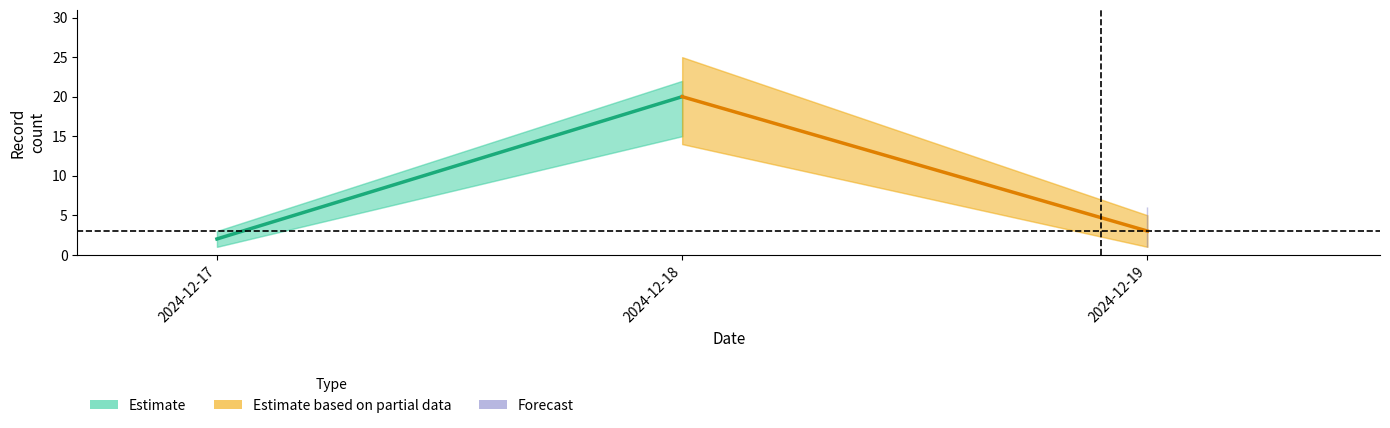

What is the sum of the Estimate values at 2024-12-17 and 2024-12-18?

22